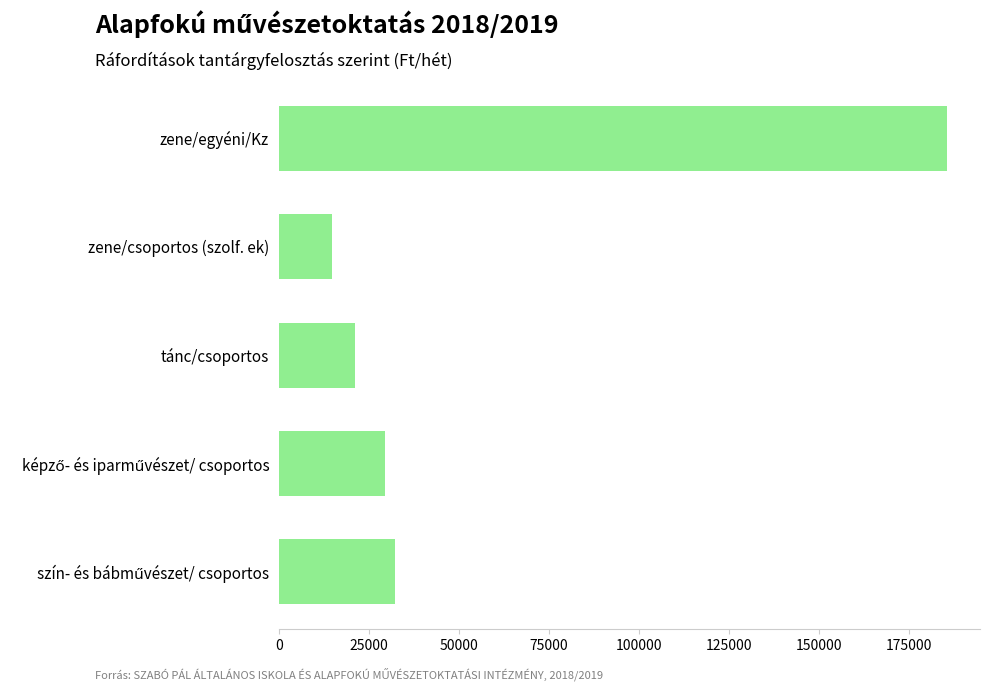

What is the value of the 4th bar from the top?

29470.1